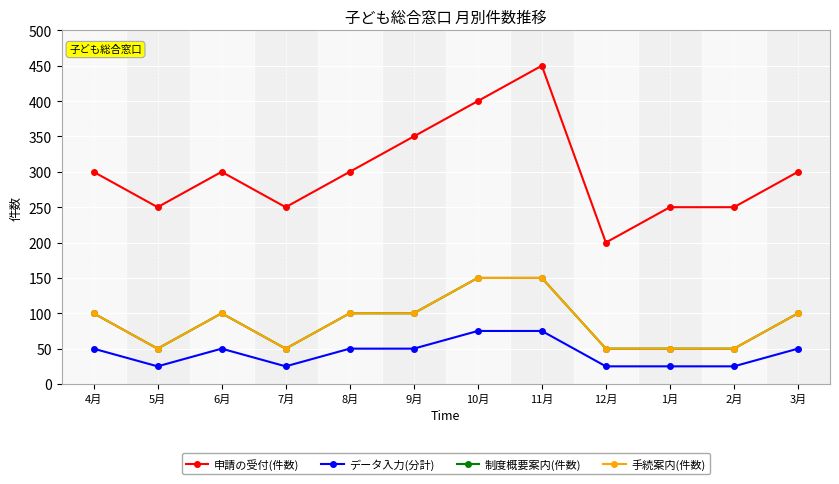

Does the chart have visible grid lines?

Yes